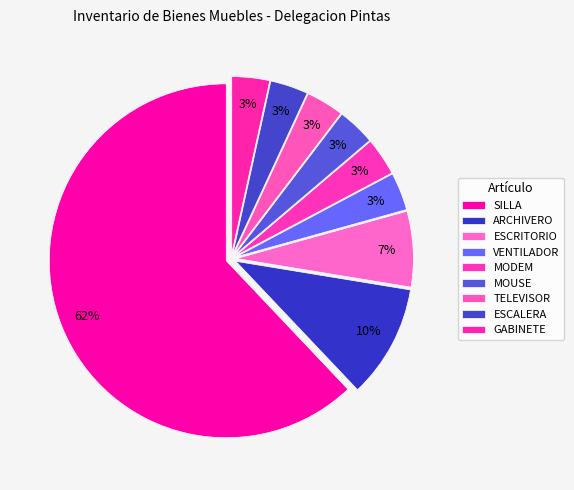

Count the number of slices in the pie.

9